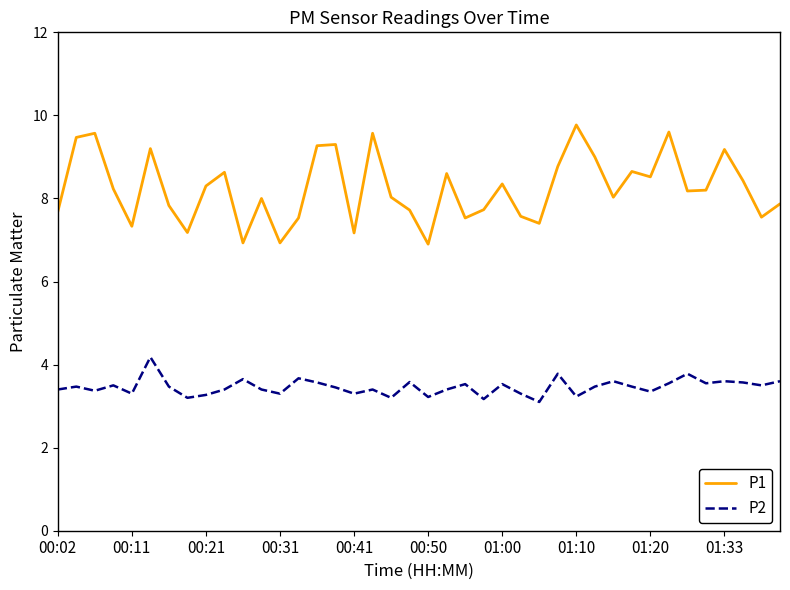

True or false: P2 and P1 cross at least once.

False